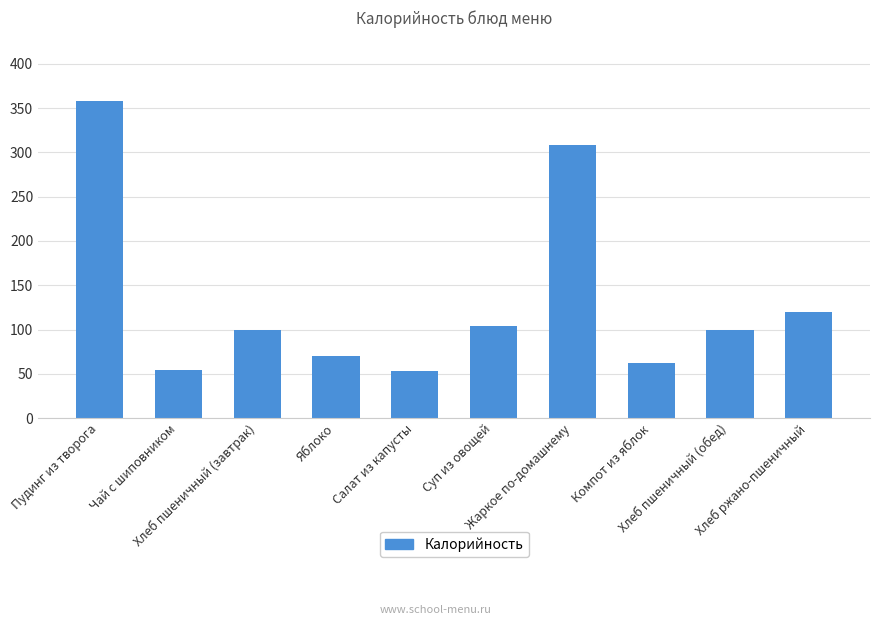

How many distinct data groups are displayed?

1